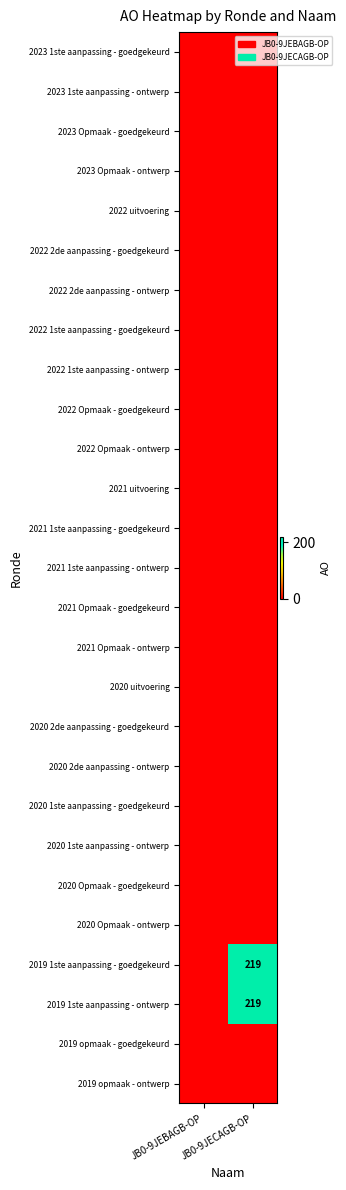

At which category does the chart reach its peak across all series?

JB0-9JECAGB-OP